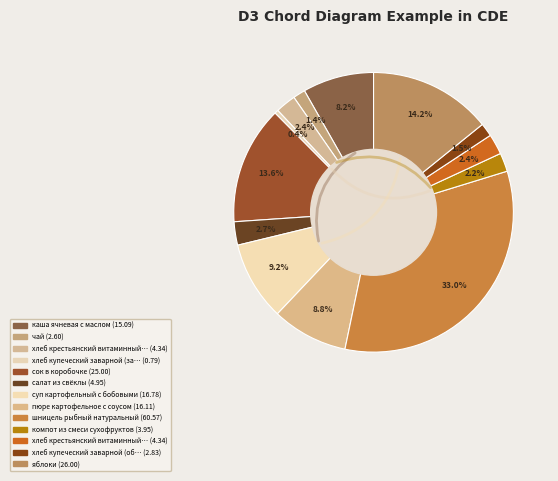

True or false: шницель рыбный натуральный accounts for 33% of the total.

True